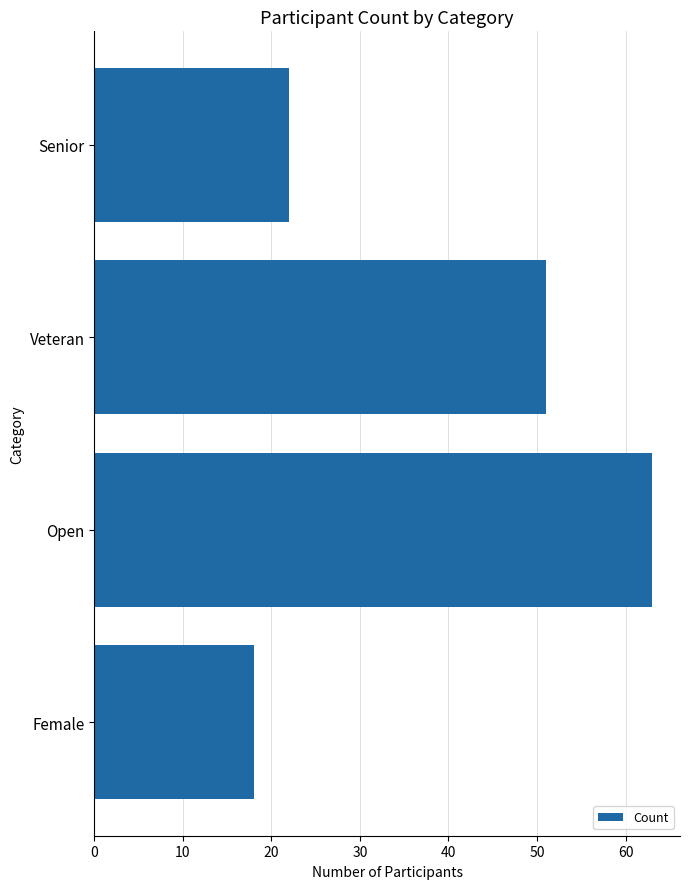

Reading top to bottom, list all the values displayed in this chart.

22	51	63	18